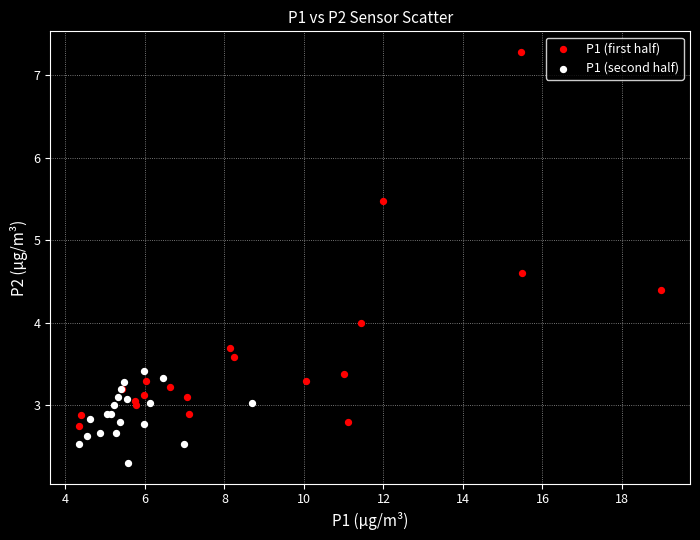

Which series has the largest Y range (max minus min)?

P1 (first half)